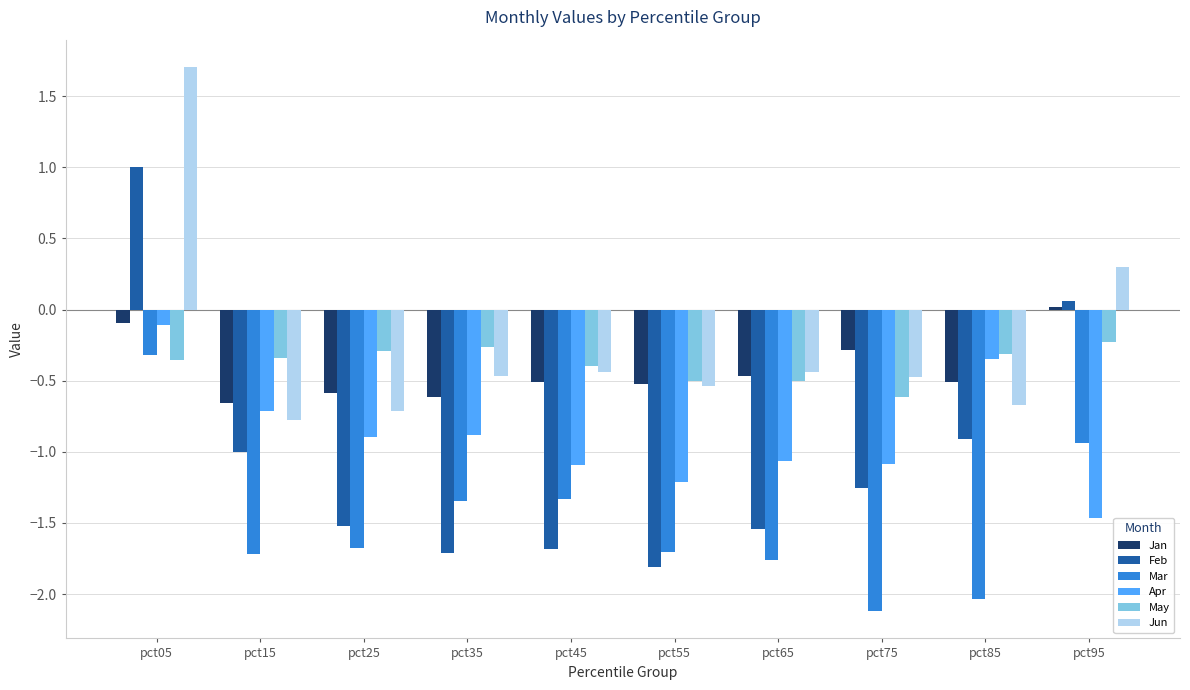

Is the value of Jan at pct35 greater than the value of Jun at pct75?

No